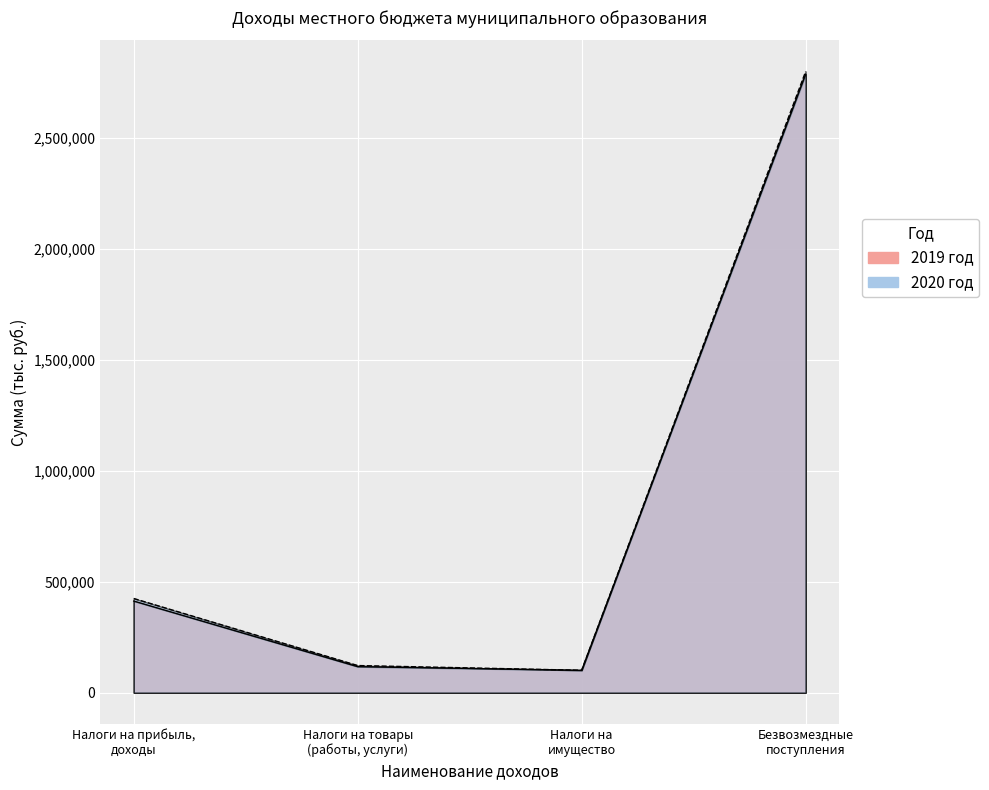

Which has a higher value, Налоги на прибыль, доходы or Налоги на товары (работы, услуги)?

Налоги на прибыль, доходы